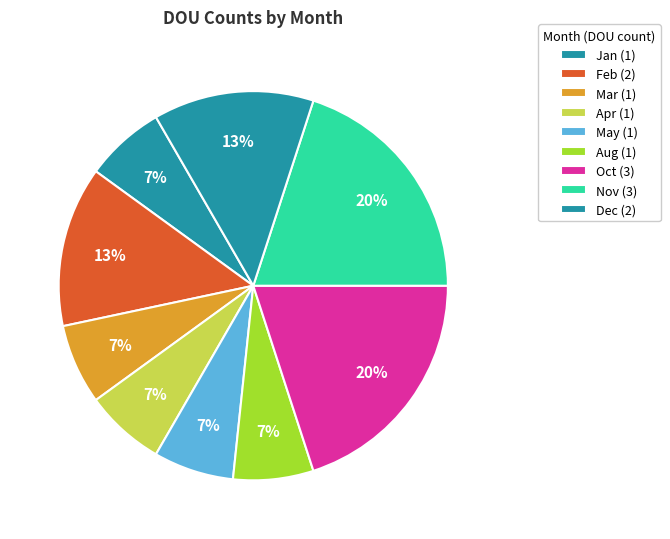

How many segments does this pie chart have?

9